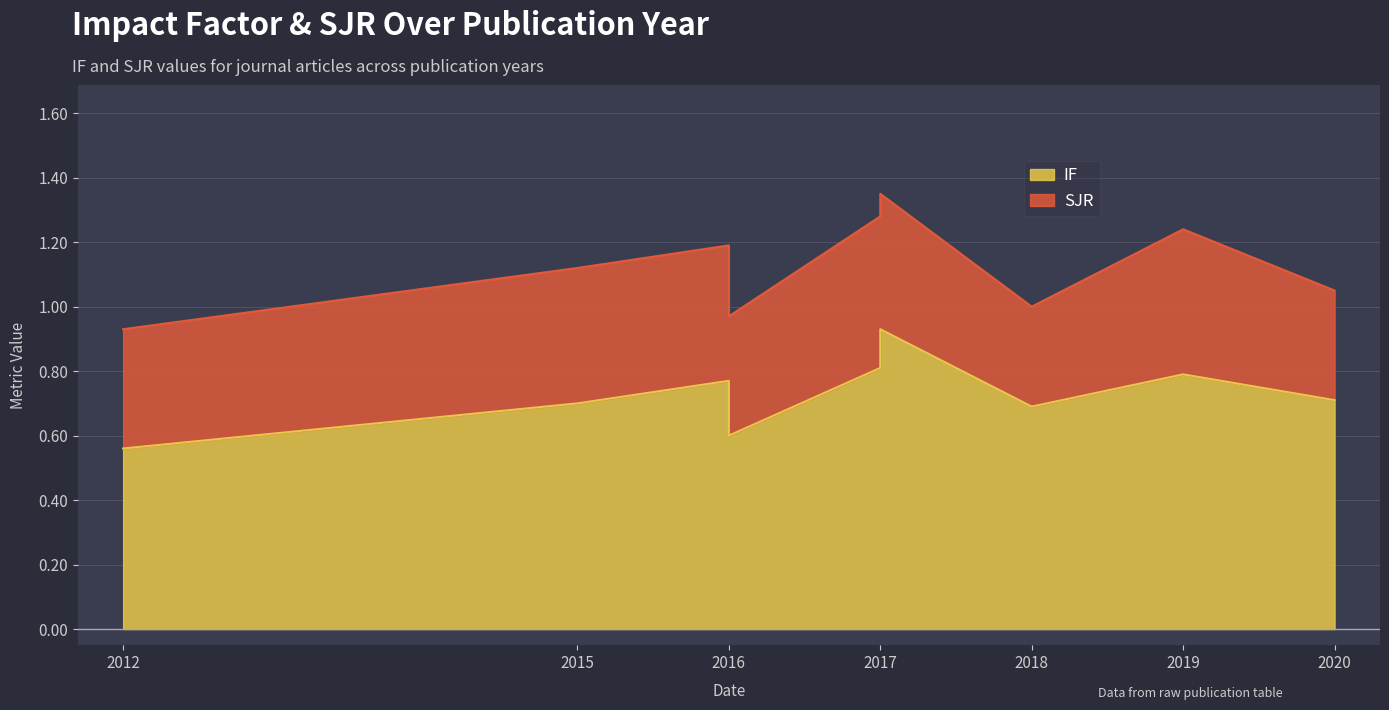

The chart shows a value of 1.0 at 2012. True or false?

False